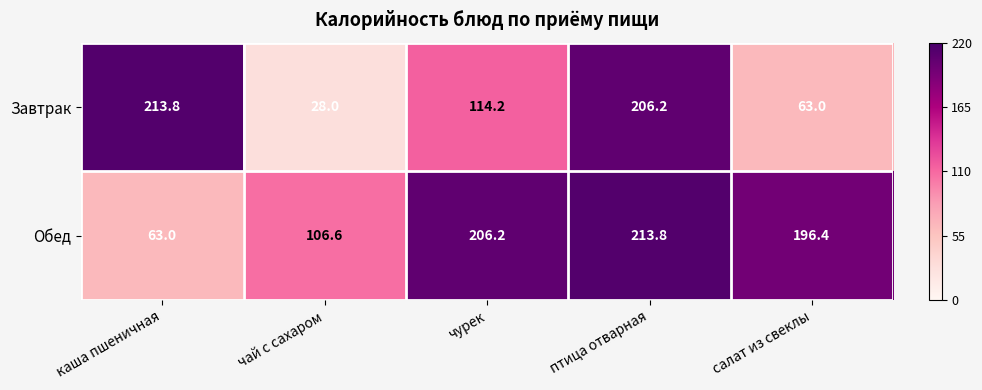

The value of Завтрак at чурек is 49.5. True or false?

False